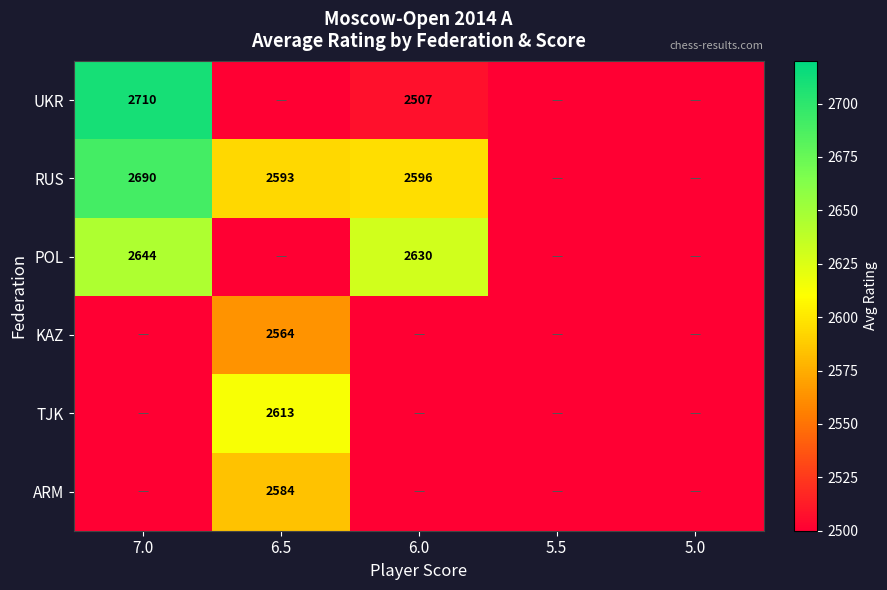

Is it true that UKR equals 1084 at 6.0?

False